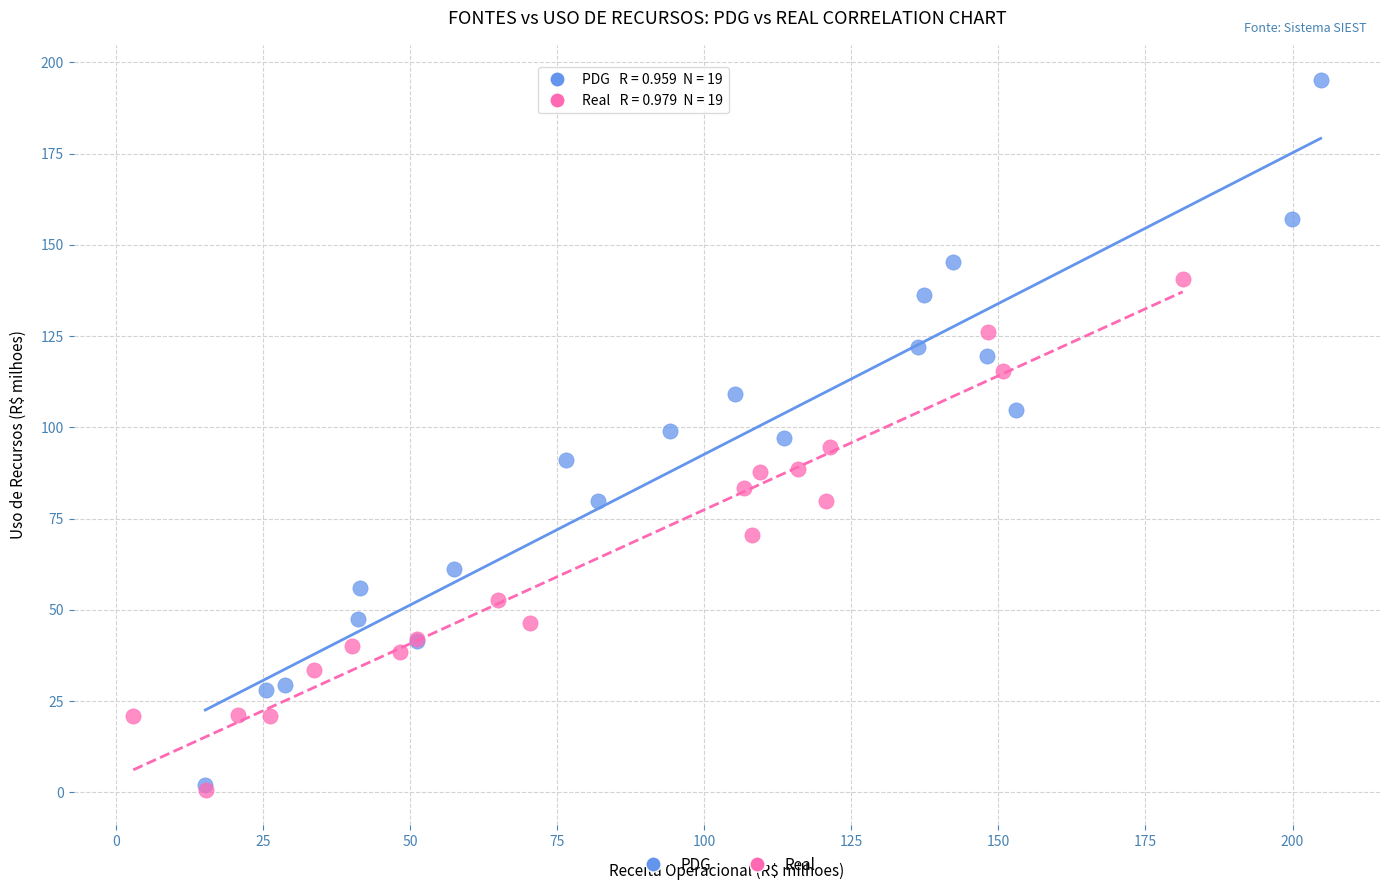

Which series reaches the maximum Y coordinate?

PDG